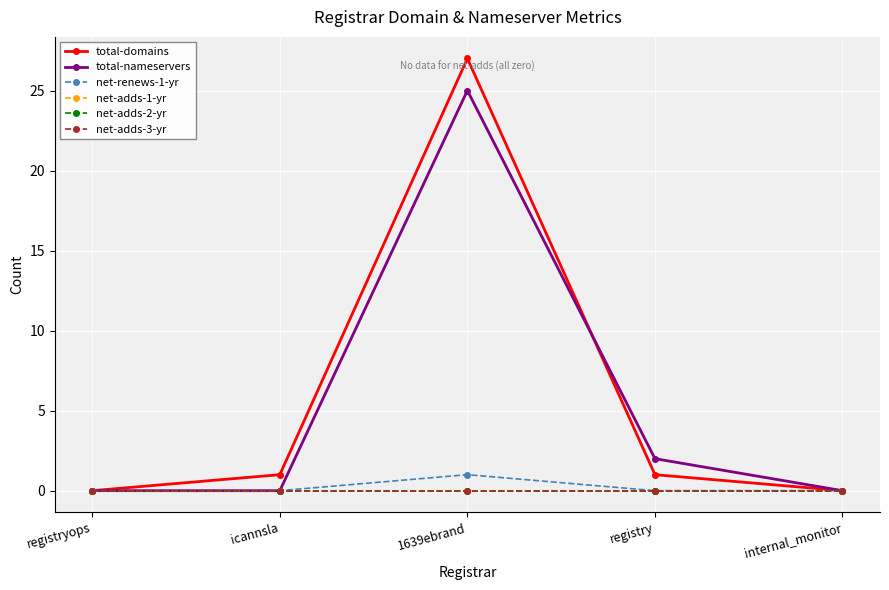

List the series in order of their peak value, highest first.

total-domains, total-nameservers, net-renews-1-yr, net-adds-1-yr, net-adds-2-yr, net-adds-3-yr